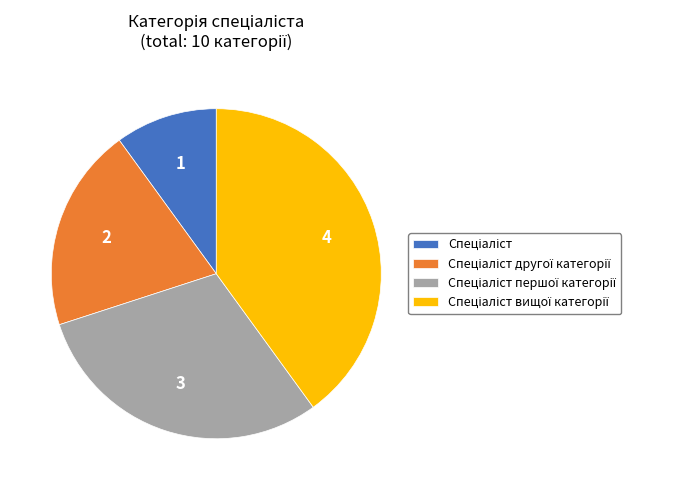

Is there any slice that represents more than half of the pie?

No